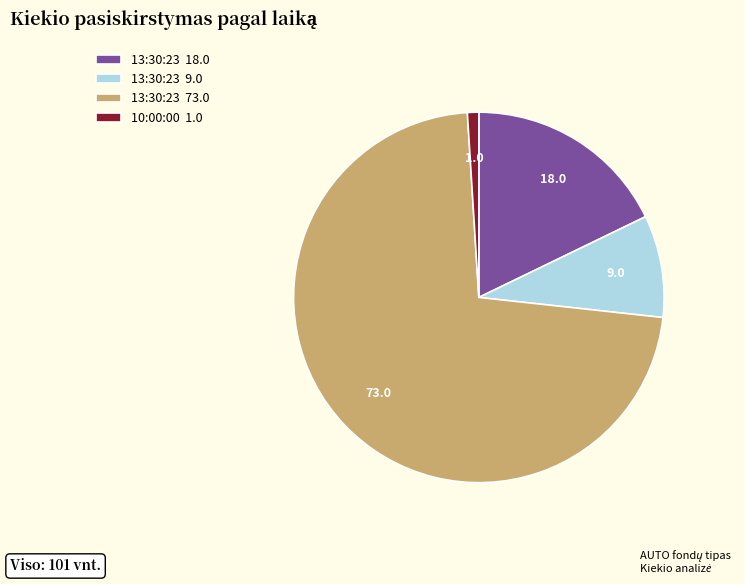

Rank the categories by value from highest to lowest.

13:30:23 73.0, 13:30:23 18.0, 13:30:23 9.0, 10:00:00 1.0